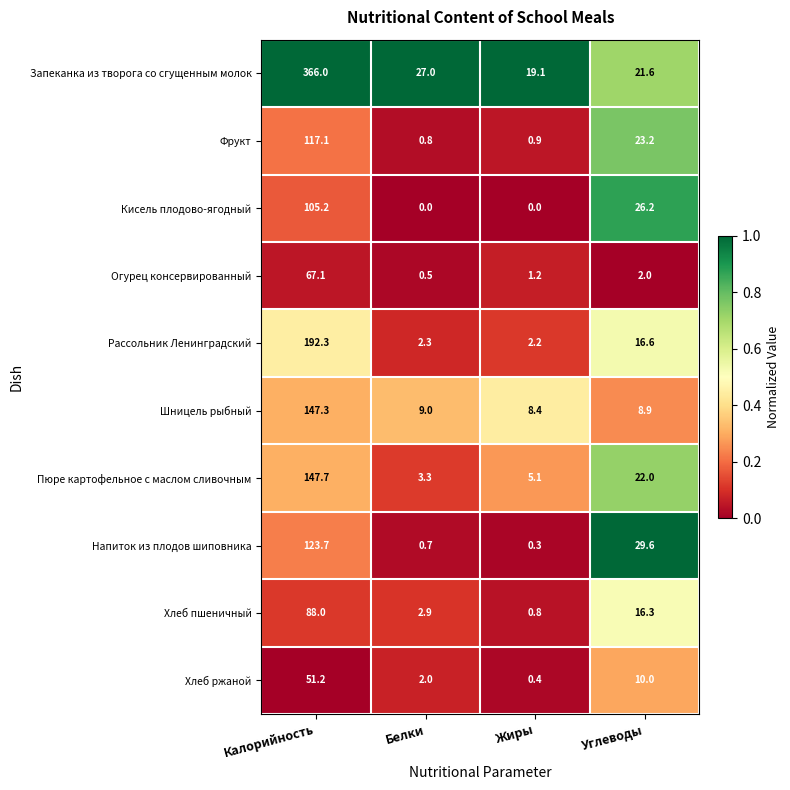

List the labels in order of Пюре картофельное с маслом сливочным value, smallest first.

Белки, Жиры, Углеводы, Калорийность